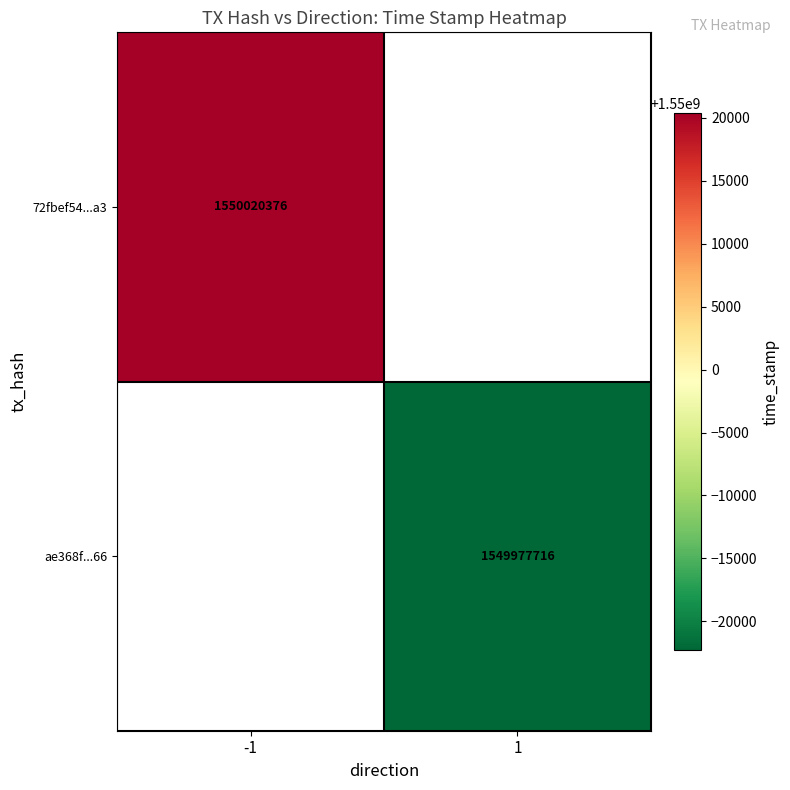

The value of 72fbef54...a3 at -1 is 972160926. True or false?

False